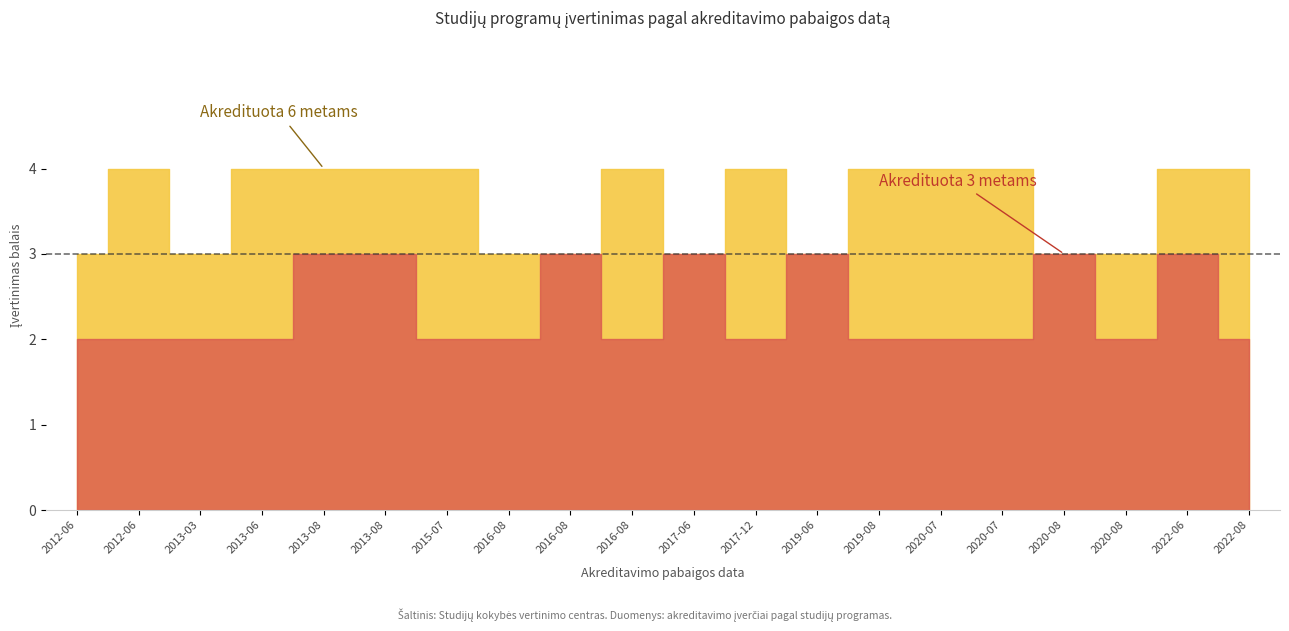

At how many categories does at least one series exceed 2?

20